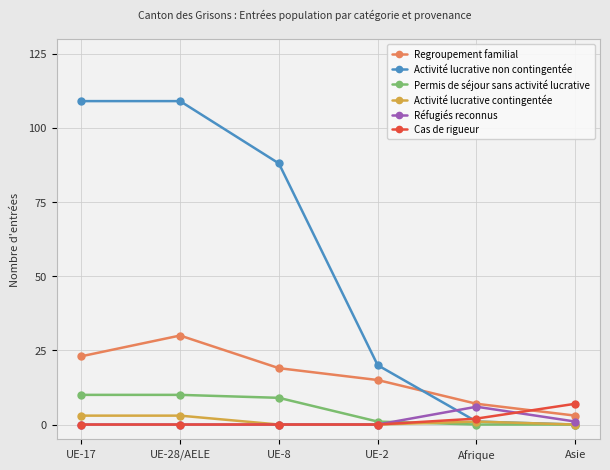

Which series has the widest spread of values?

Activité lucrative non contingentée